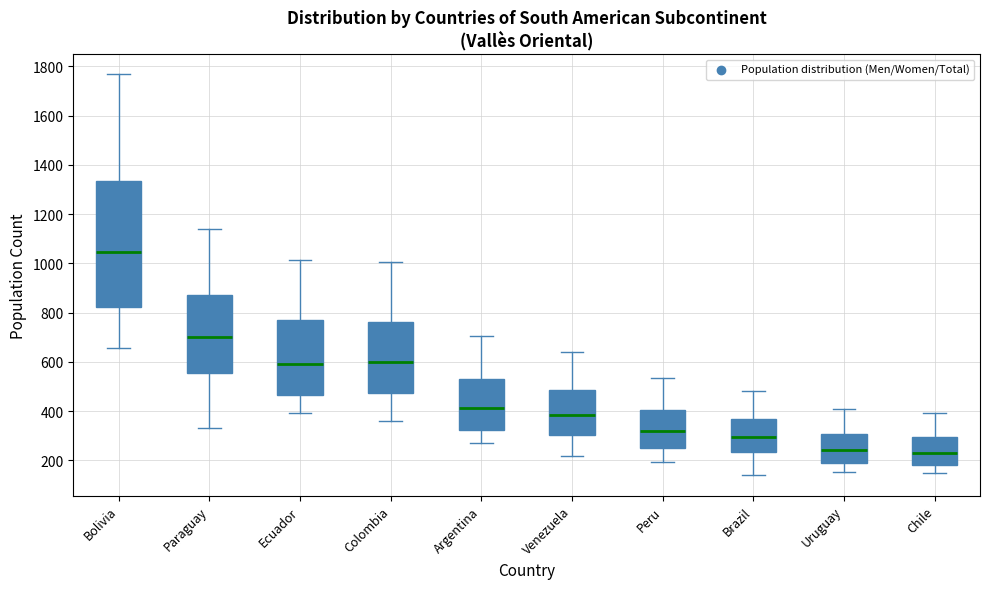

Reading left to right, read every box against the y-axis: the position of its median line, the range the box covers, and the ends of its whiskers. The values are not printed on the chart, so give them approximately, as read against the axis.

Bolivia: median 1040, box 820 to 1340, whiskers 660 to 1760
Paraguay: median 700, box 560 to 880, whiskers 340 to 1140
Ecuador: median 600, box 460 to 760, whiskers 400 to 1020
Colombia: median 600, box 480 to 760, whiskers 360 to 1000
Argentina: median 420, box 320 to 540, whiskers 280 to 700
Venezuela: median 380, box 300 to 480, whiskers 220 to 640
Peru: median 320, box 260 to 400, whiskers 200 to 540
Brazil: median 300, box 240 to 360, whiskers 140 to 480
Uruguay: median 240, box 200 to 300, whiskers 160 to 400
Chile: median 220, box 180 to 300, whiskers 140 to 400